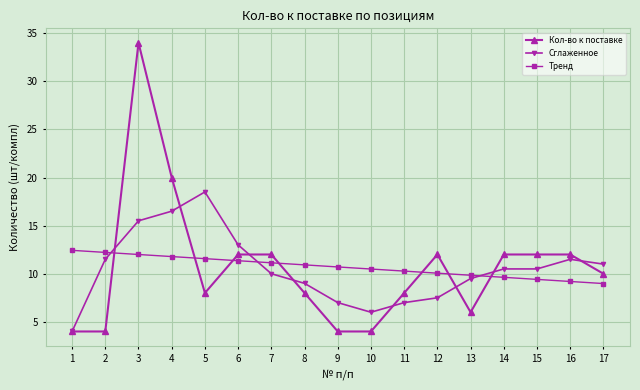

What is the smallest value displayed?

4.0